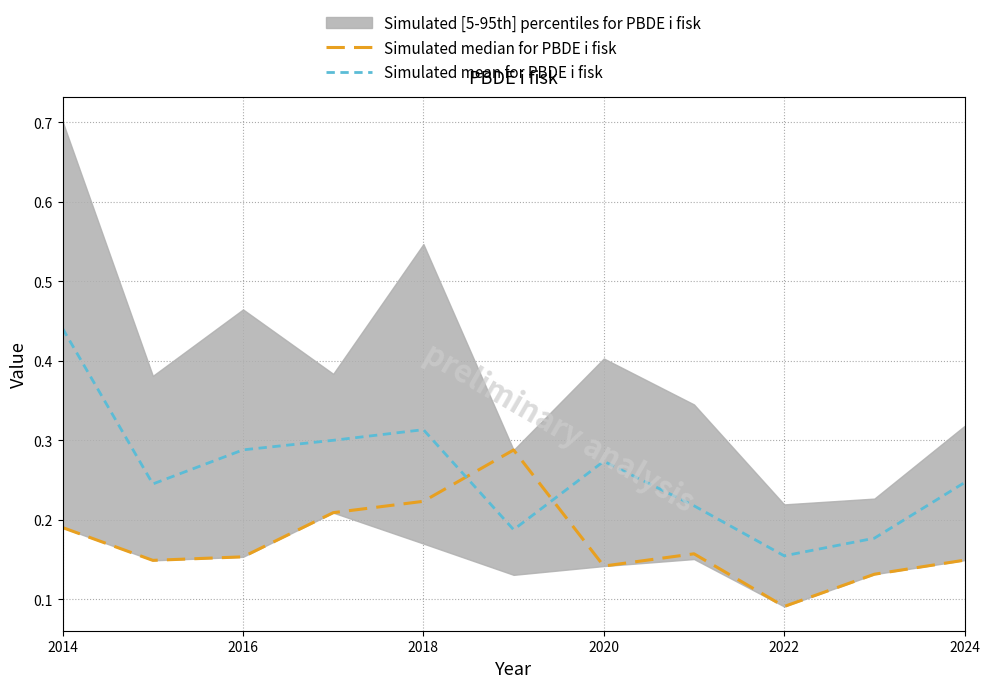

Which category has the highest value across all series?

2014